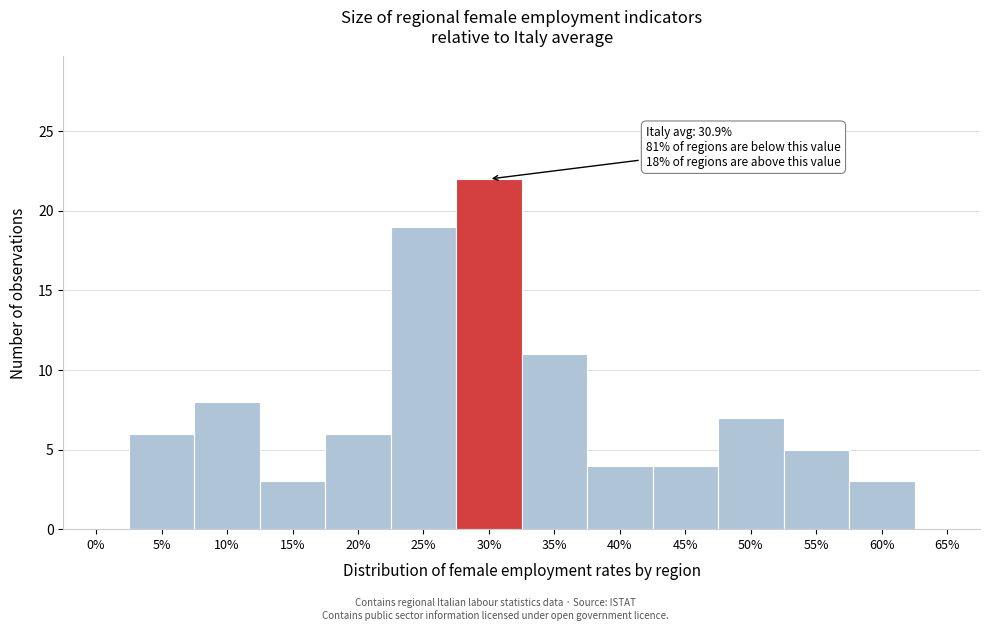

Reading left to right, list all the values displayed in this chart.

0%=0	5%=6	10%=8	15%=3	20%=6	25%=19	30%=22	35%=11	40%=4	45%=4	50%=7	55%=5	60%=3	65%=0